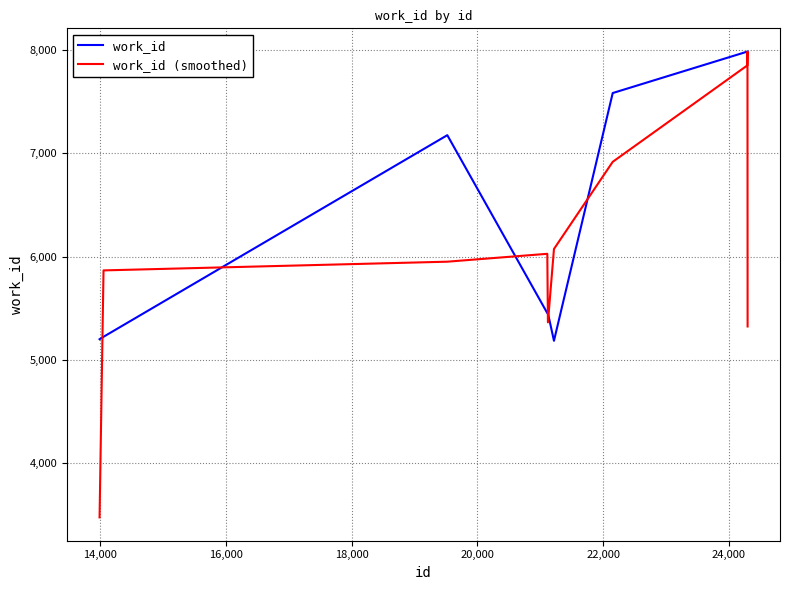

Which series has the widest spread of values?

work_id (smoothed)